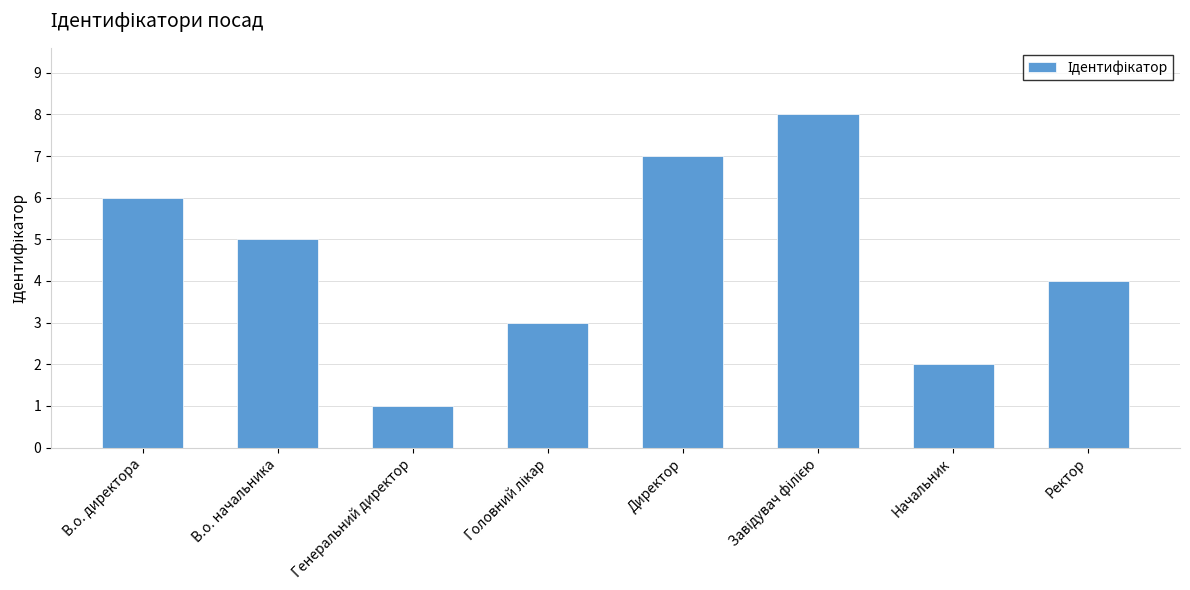

What is the difference between the second highest and minimum values?

6